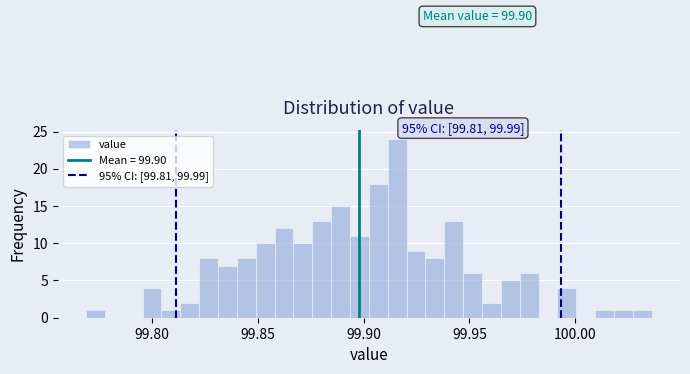

Read against the x-axis, roughly where is the centre of the tallest bar?

99.915